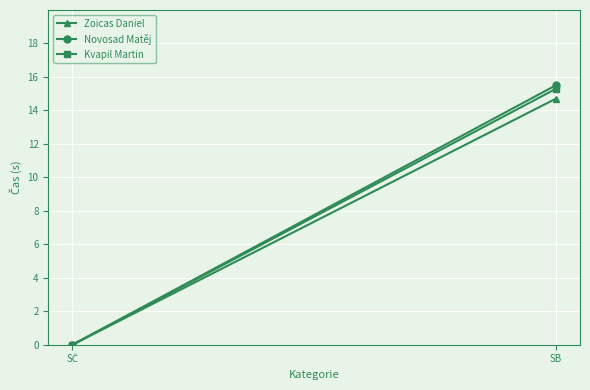

Is the value of Zoicas Daniel at SČ greater than the value of Kvapil Martin at SČ?

No